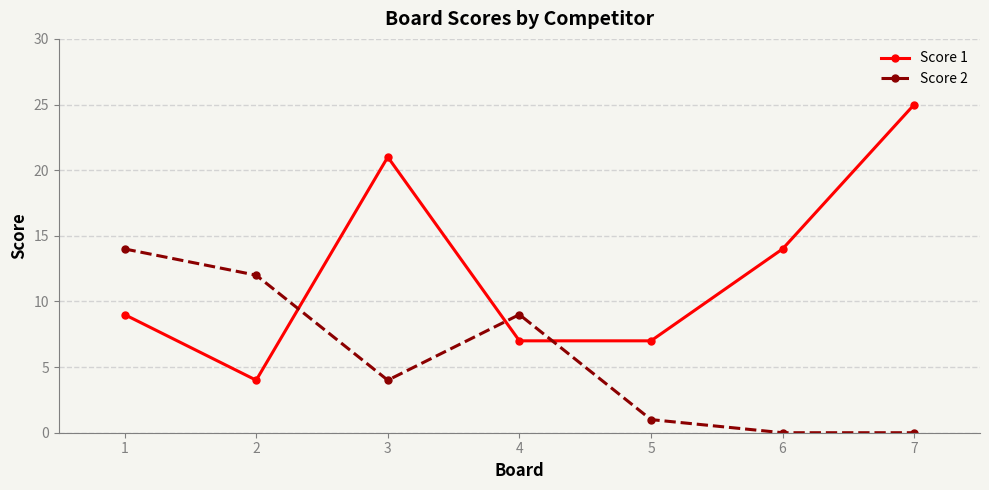

What are all the series names shown in the legend?

Score 1, Score 2